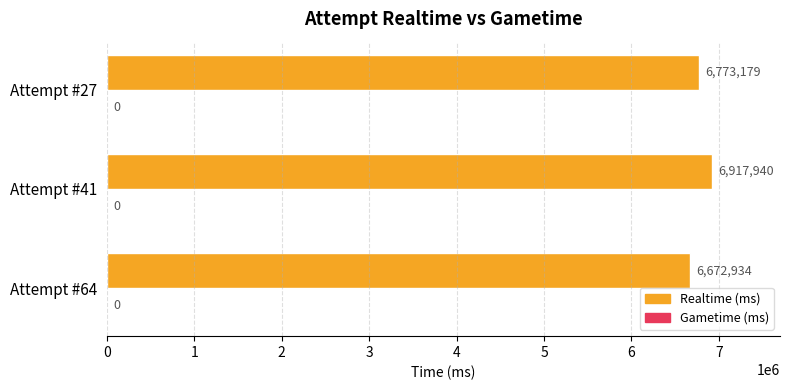

List the labels in order of value, largest first.

Attempt #41, Attempt #27, Attempt #64